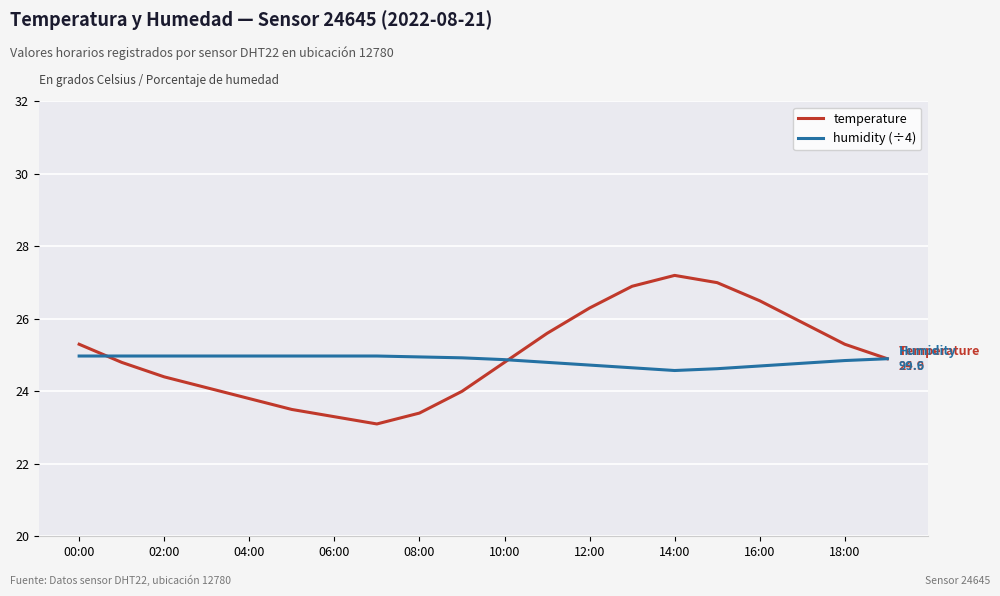

How many series are shown in this chart?

2